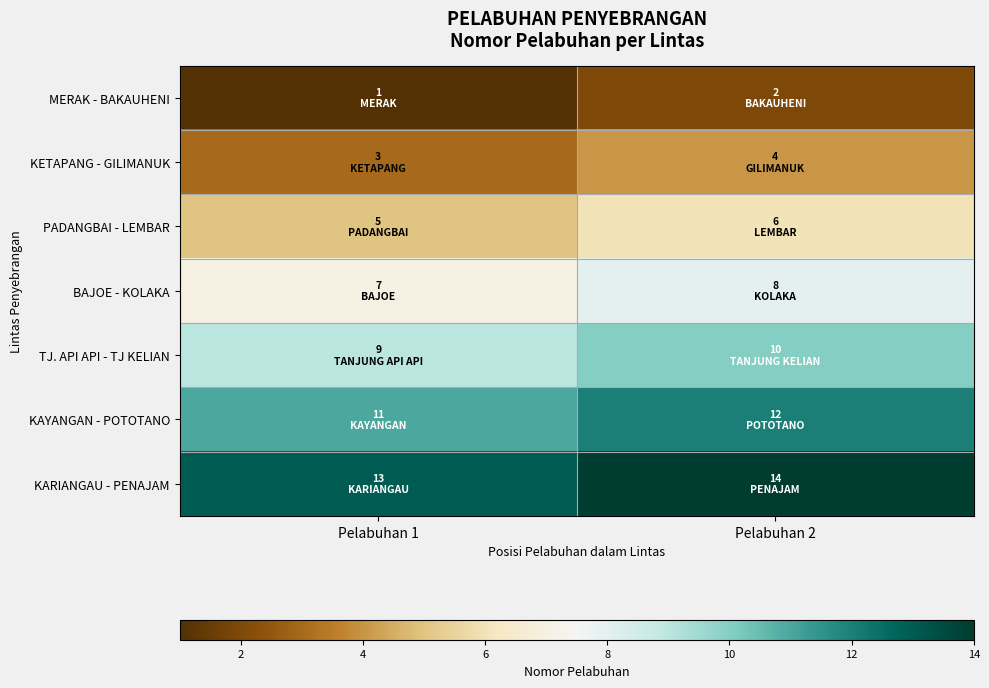

Which series has the widest spread of values?

MERAK - BAKAUHENI